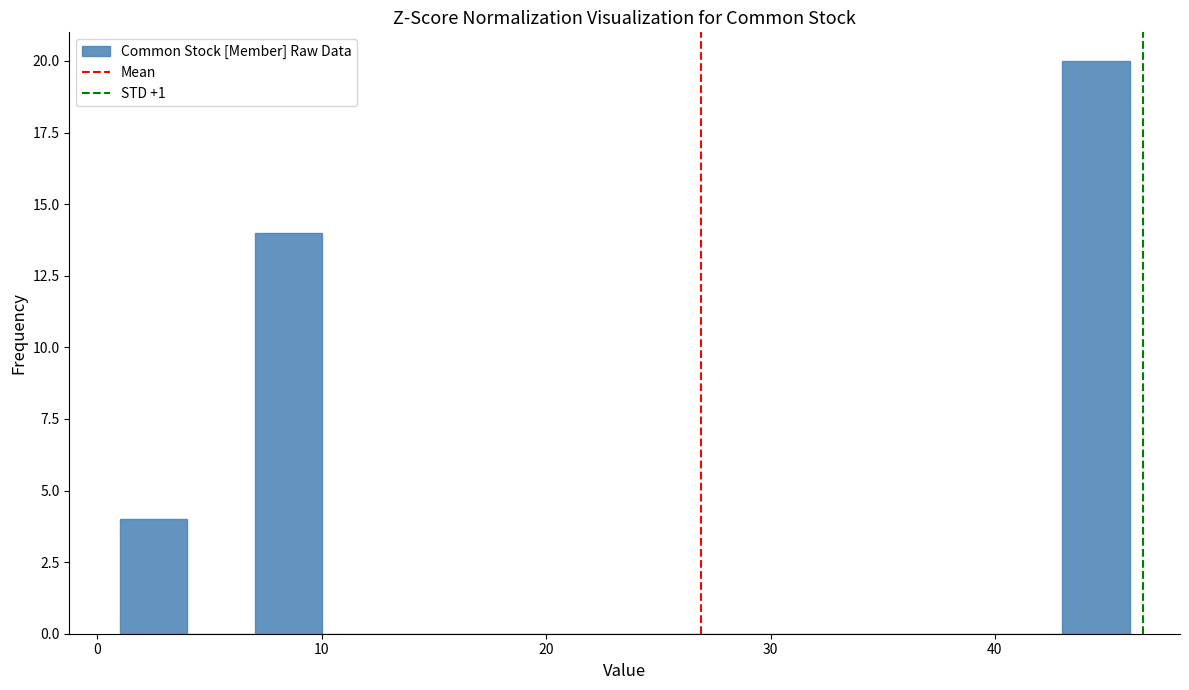

Read against the x-axis, roughly where is the centre of the tallest bar?

45